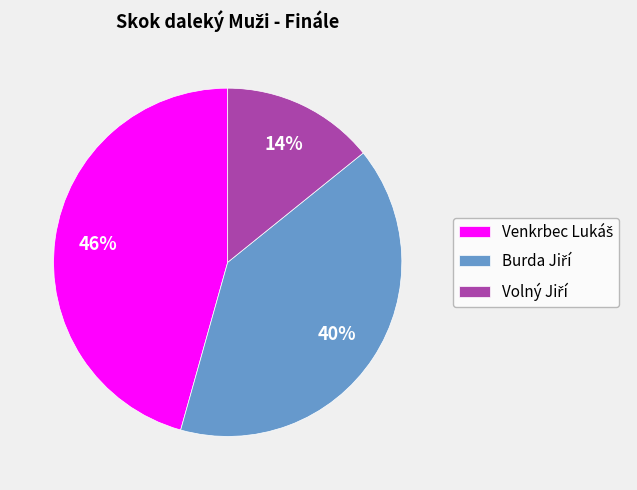

Count the number of slices in the pie.

3